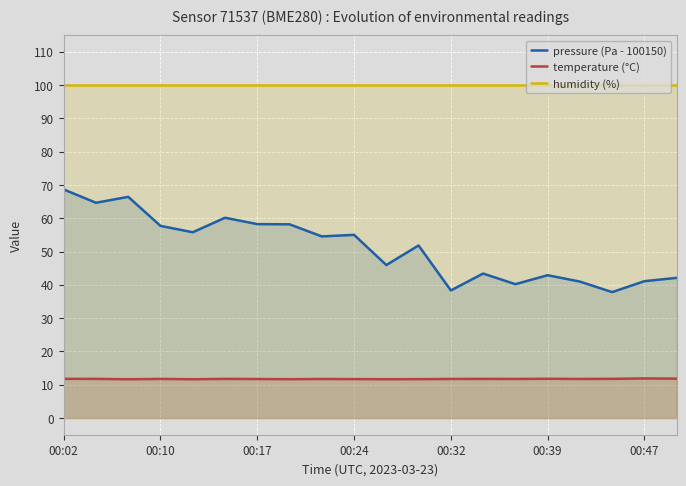

What is the value of the pressure (Pa - 100150) point at the 20th from the left?

42.1